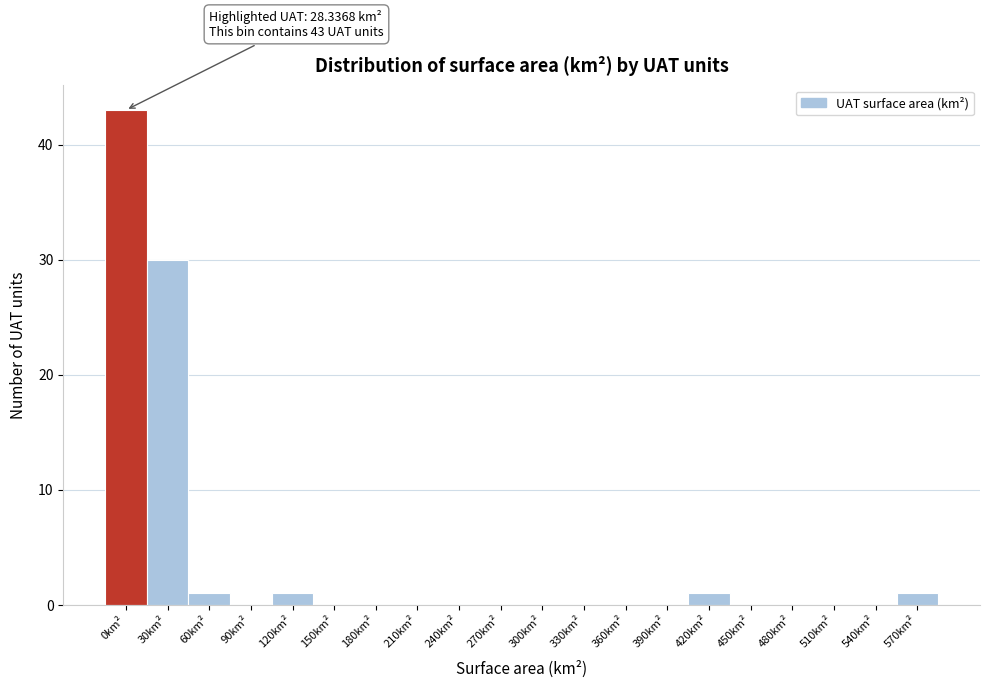

Reading left to right, extract all data points from this chart.

0km²=43	30km²=30	60km²=1	90km²=0	120km²=1	150km²=0	180km²=0	210km²=0	240km²=0	270km²=0	300km²=0	330km²=0	360km²=0	390km²=0	420km²=1	450km²=0	480km²=0	510km²=0	540km²=0	570km²=1